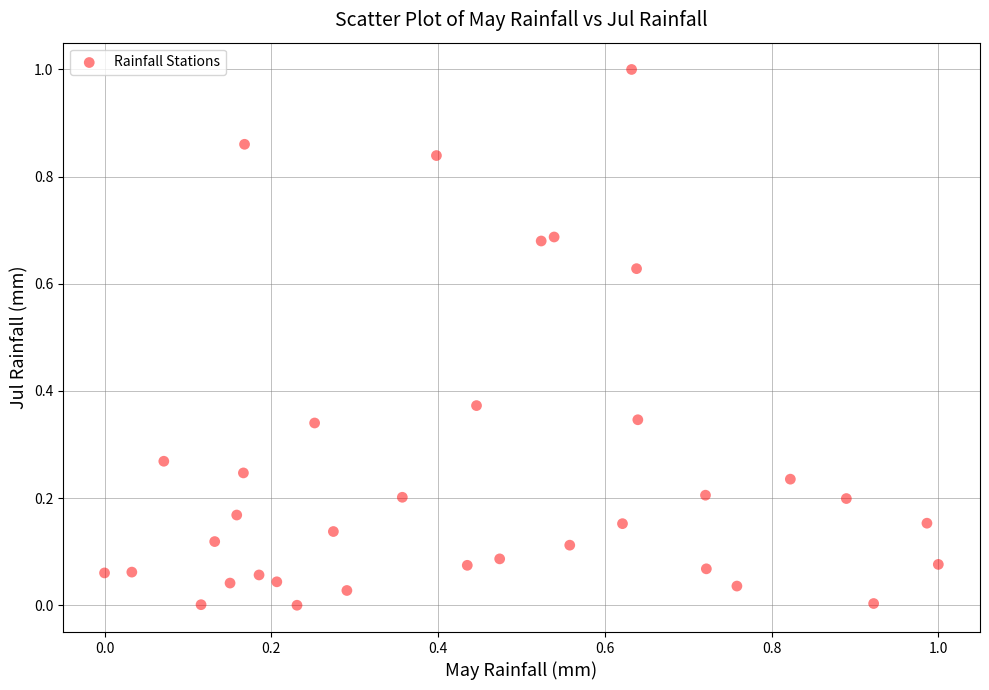

What is the range of Y values (max minus min)?

1.0